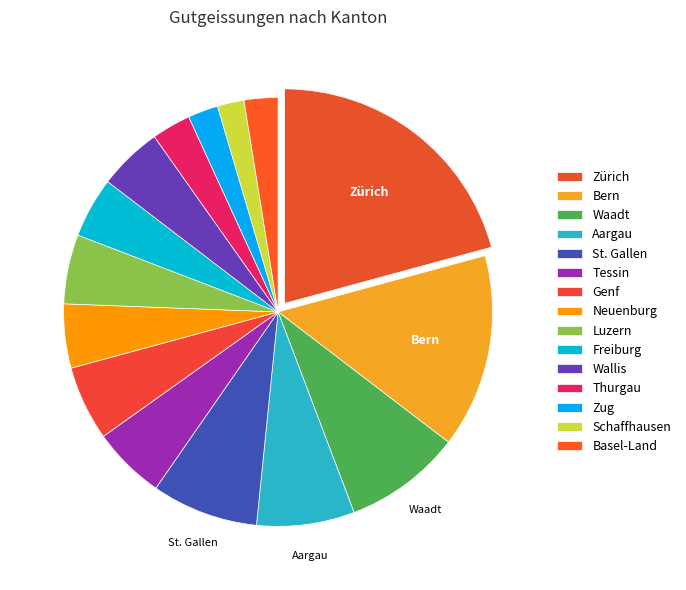

What percentage is the Zürich slice, to the nearest percent?

21%